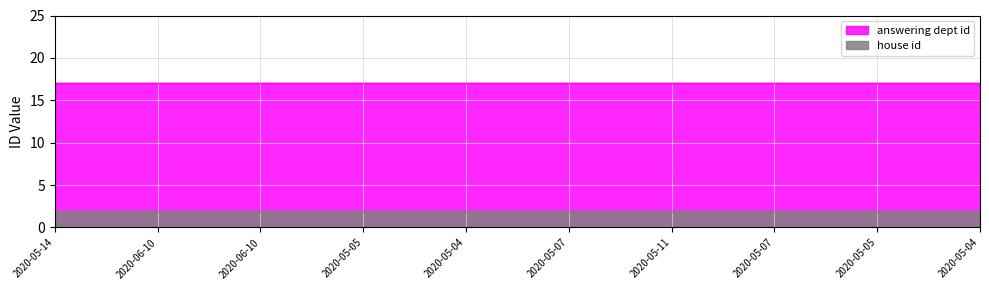

Reading left to right, extract all data points from this chart.

answering dept id: 2020-05-14=17	2020-06-10=17	2020-06-10=17	2020-05-05=17	2020-05-04=17	2020-05-07=17	2020-05-11=17	2020-05-07=17	2020-05-05=17	2020-05-04=17
house id: 2020-05-14=2	2020-06-10=2	2020-06-10=2	2020-05-05=2	2020-05-04=2	2020-05-07=2	2020-05-11=2	2020-05-07=2	2020-05-05=2	2020-05-04=2